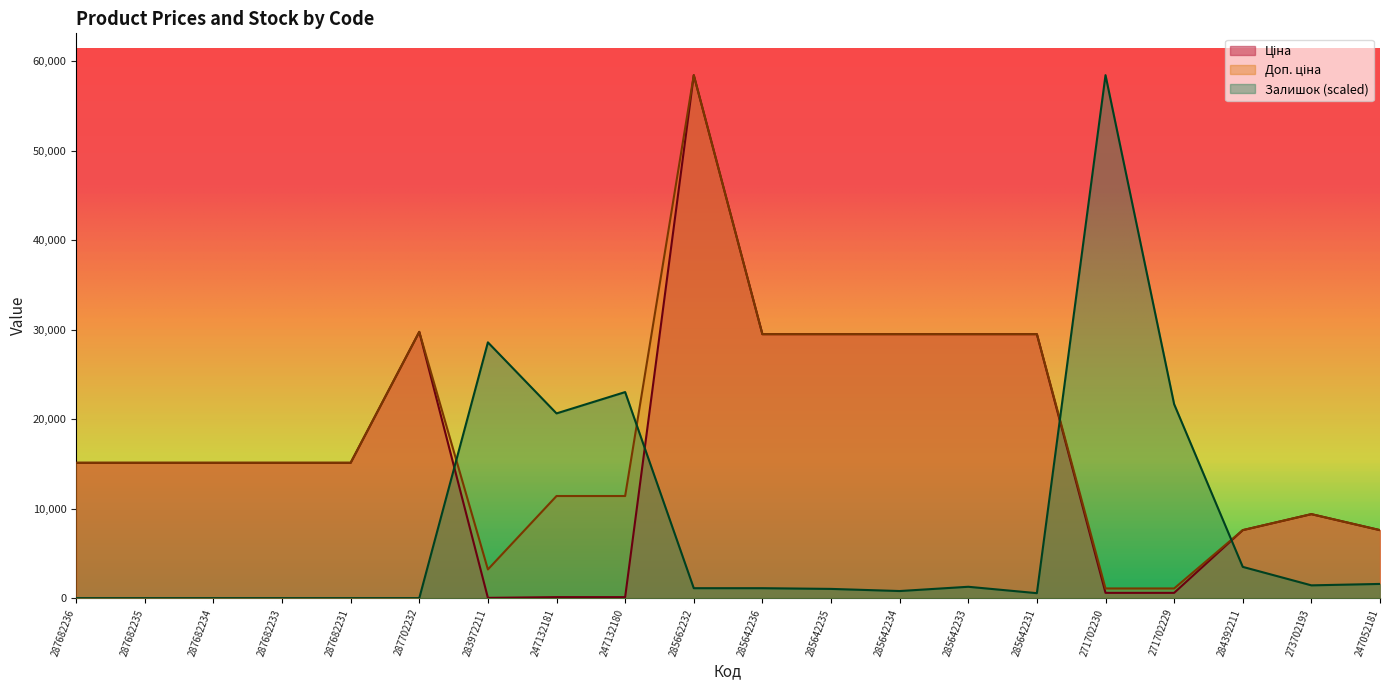

At which category is the sum across all series the highest?

285662232